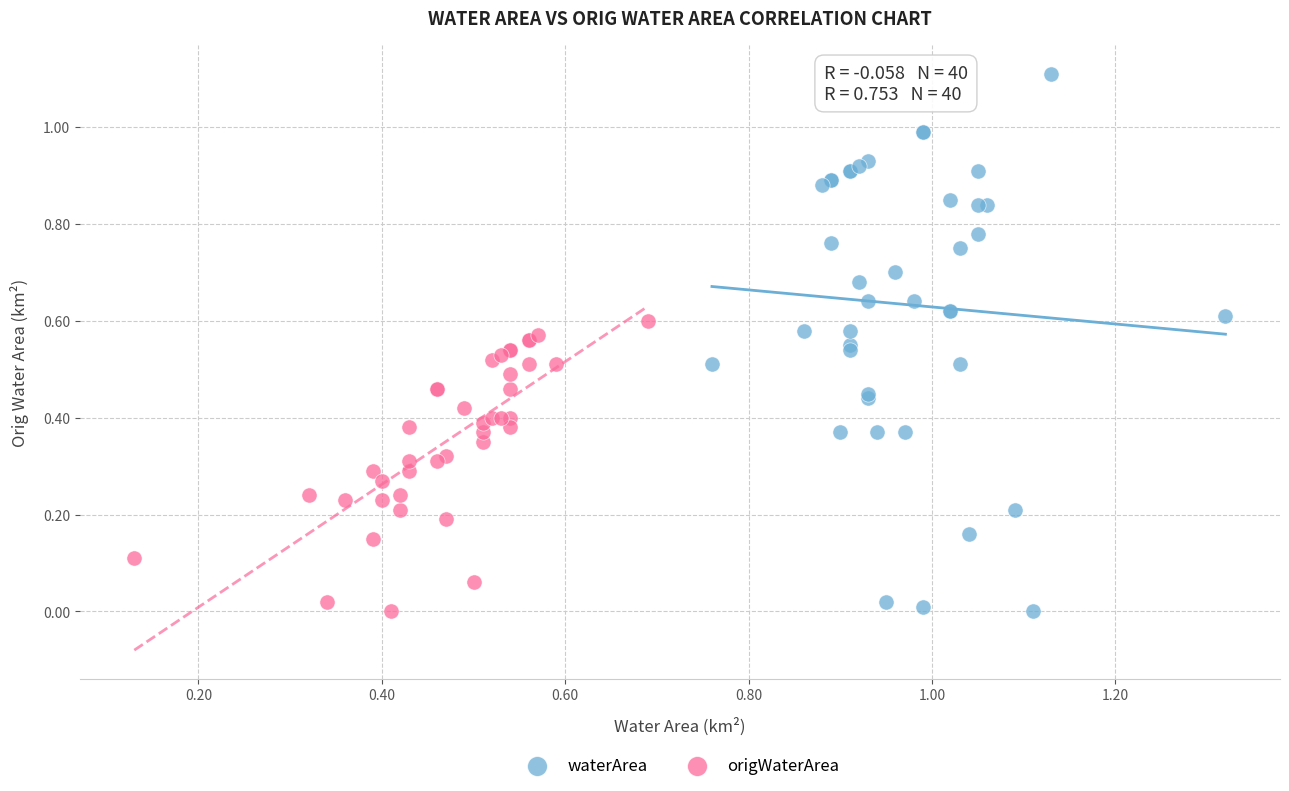

What are all the series names shown in the legend?

waterArea, origWaterArea